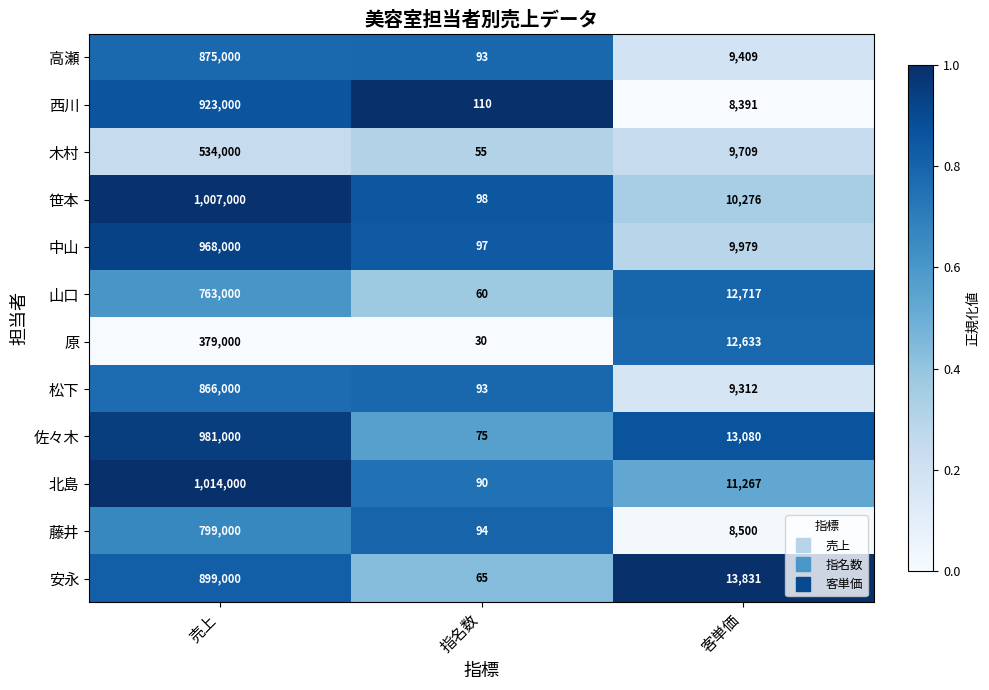

What is the difference between the maximum and minimum values in the 佐々木 series?

980925